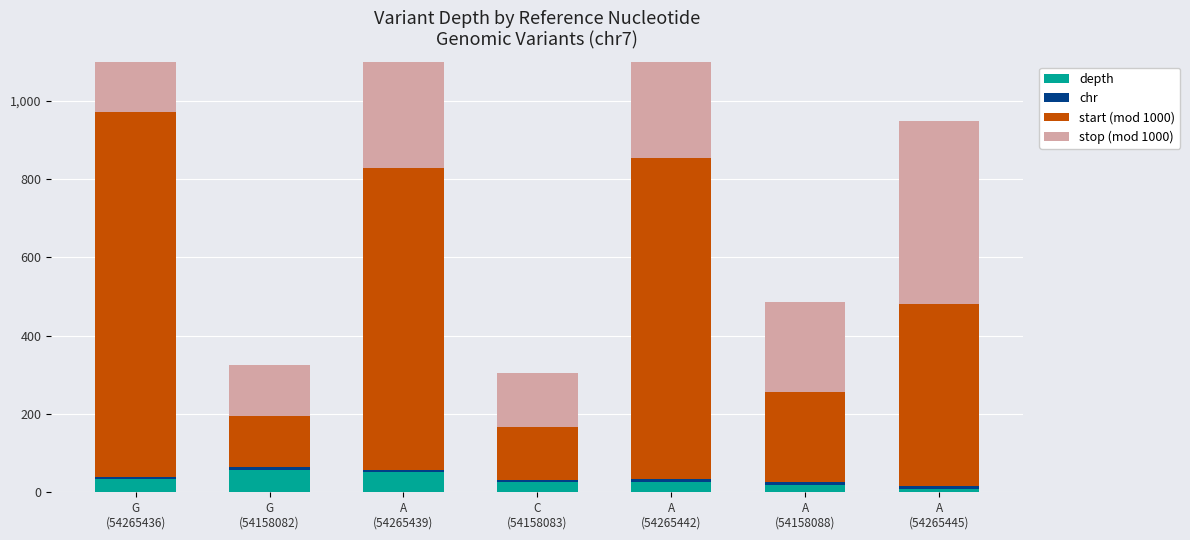

How many groups of bars are there?

7